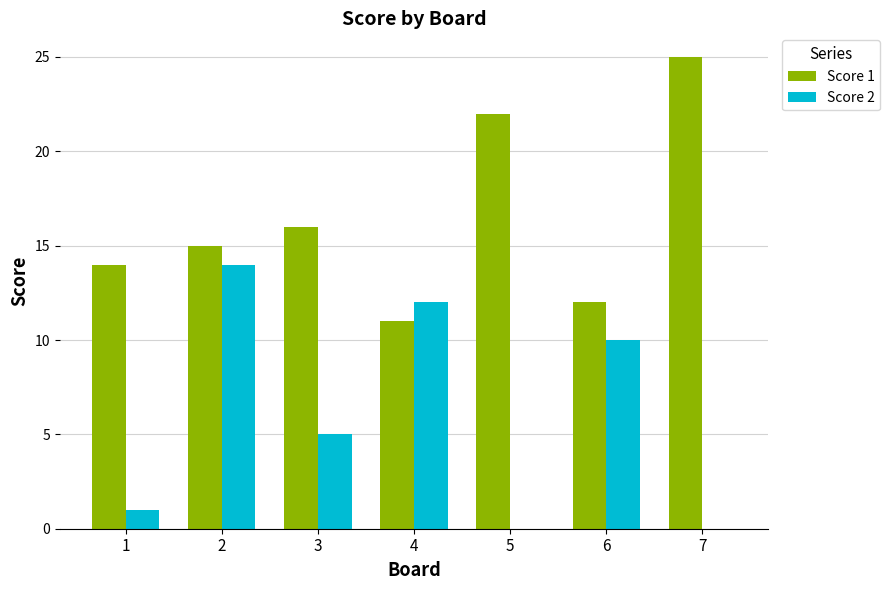

The Score 2 series shows 5 at 3. True or false?

True